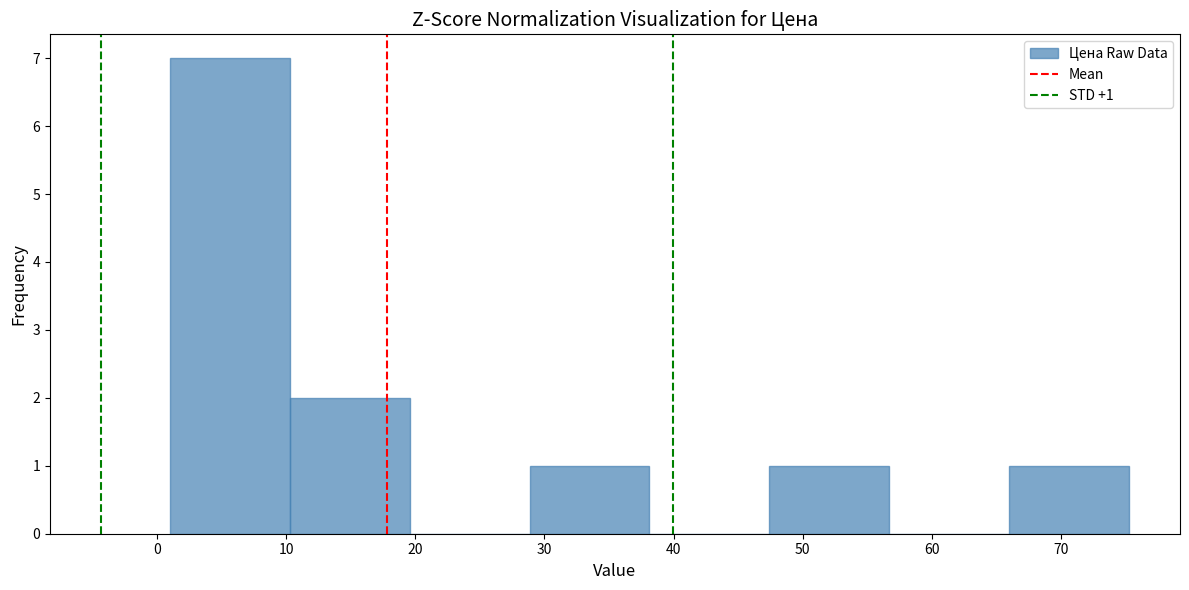

Over which range of the x-axis is the bar tallest?

1 to 10